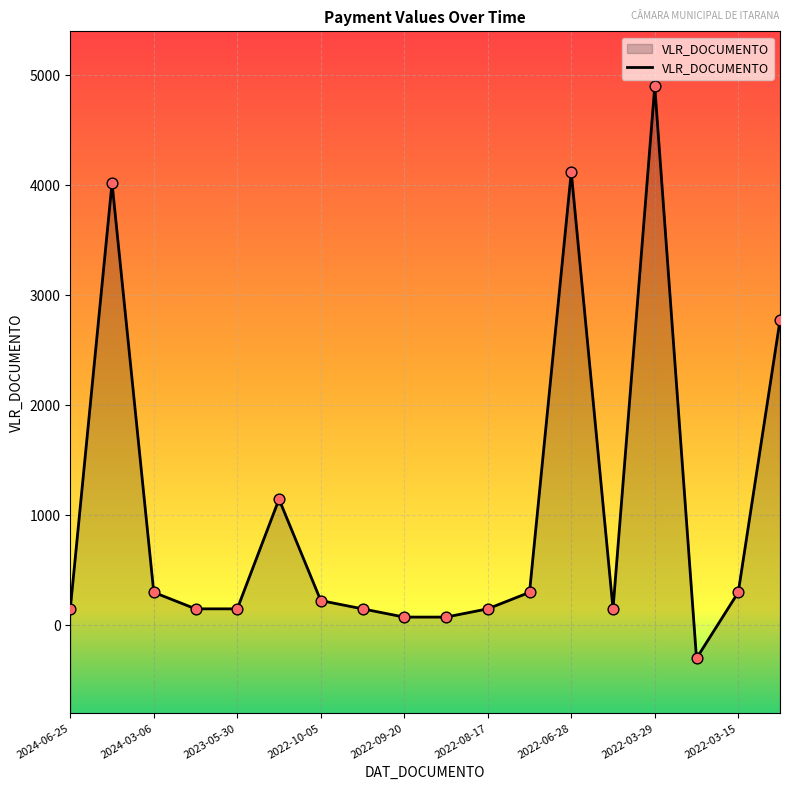

What is the change in value from 2024-03-06 to 2022-08-17?

-150.0